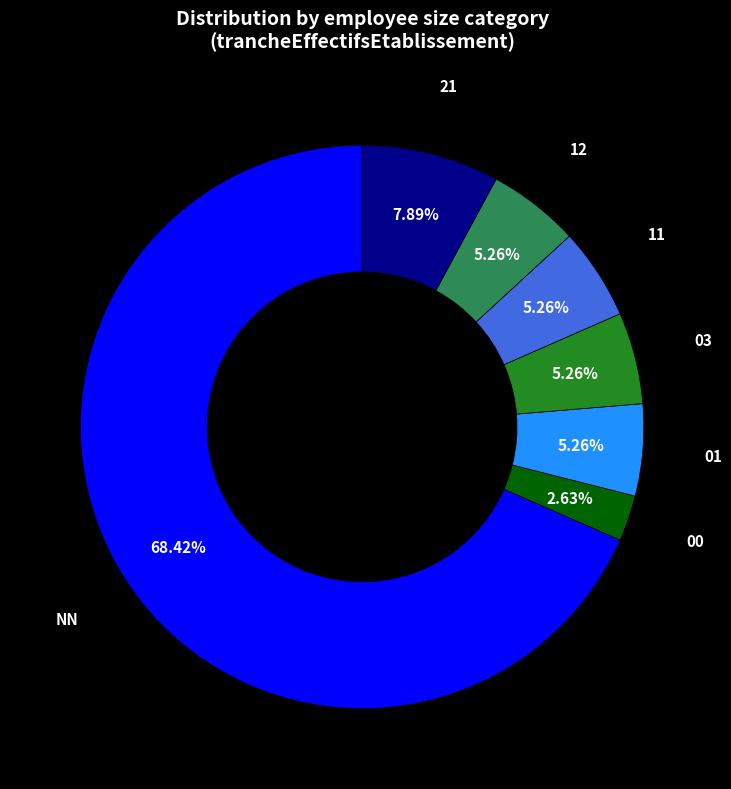

How much of the chart is everything except 21?

92.1%